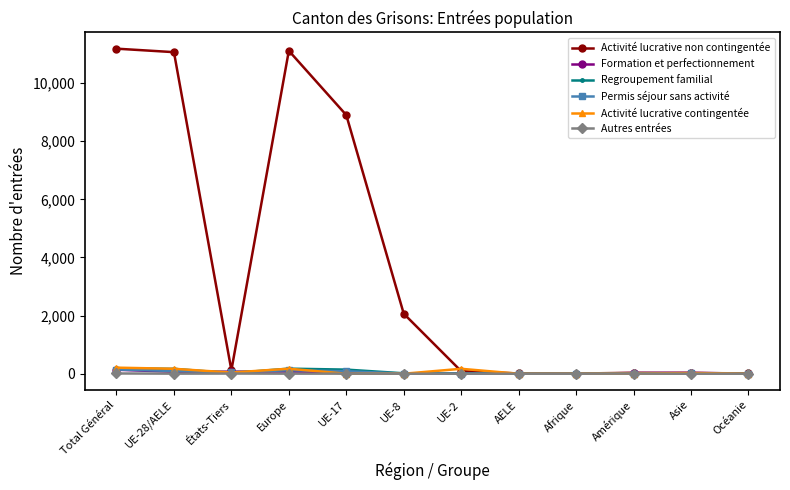

Which series has the largest range (max minus min)?

Activité lucrative non contingentée